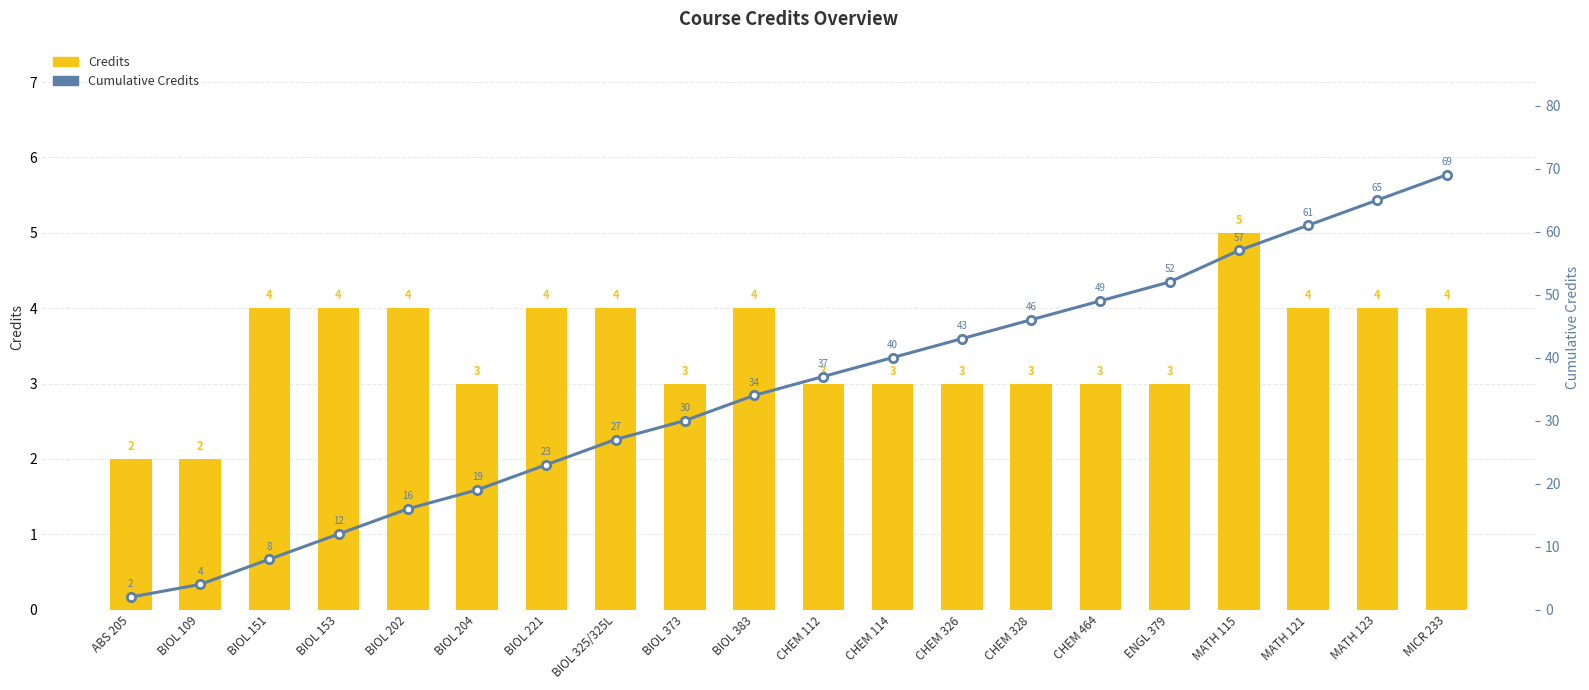

What position from the right is BIOL 383?

11